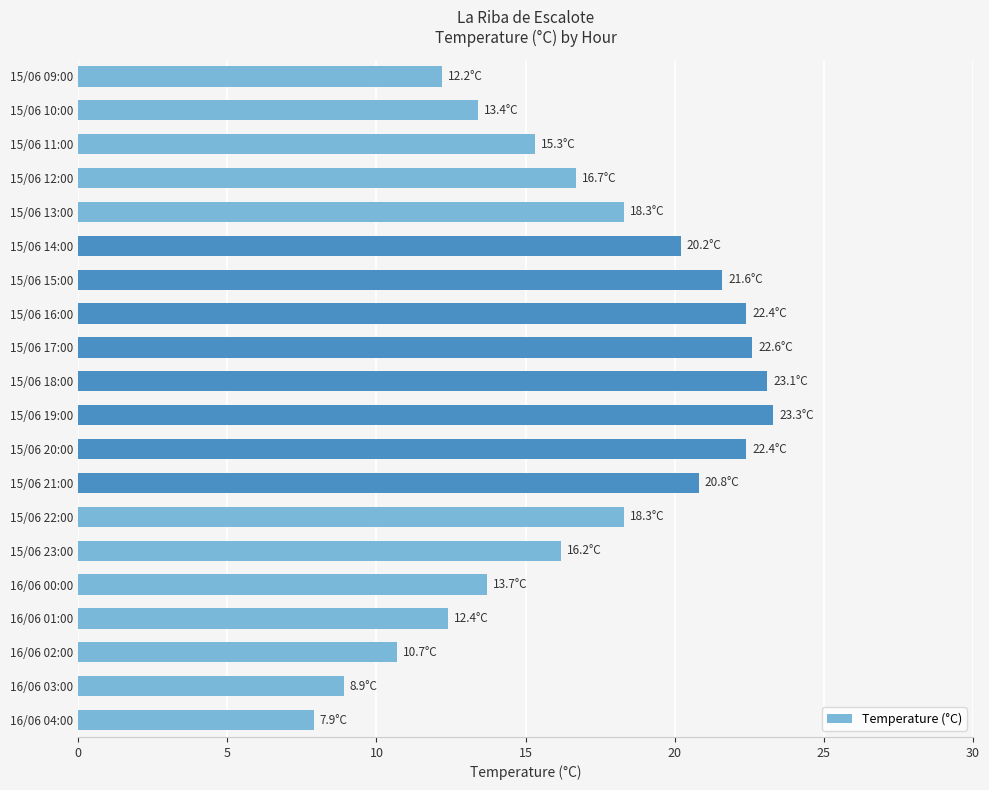

What is the difference between the second highest and minimum values?

15.2